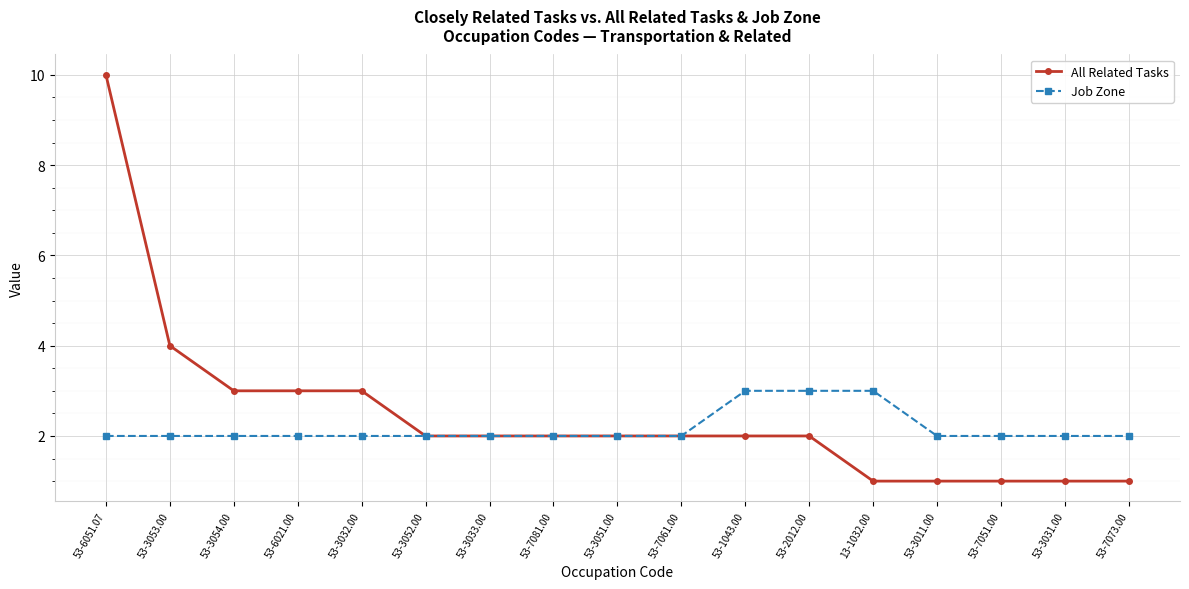

The Job Zone series shows 2 at 53-7061.00. True or false?

True